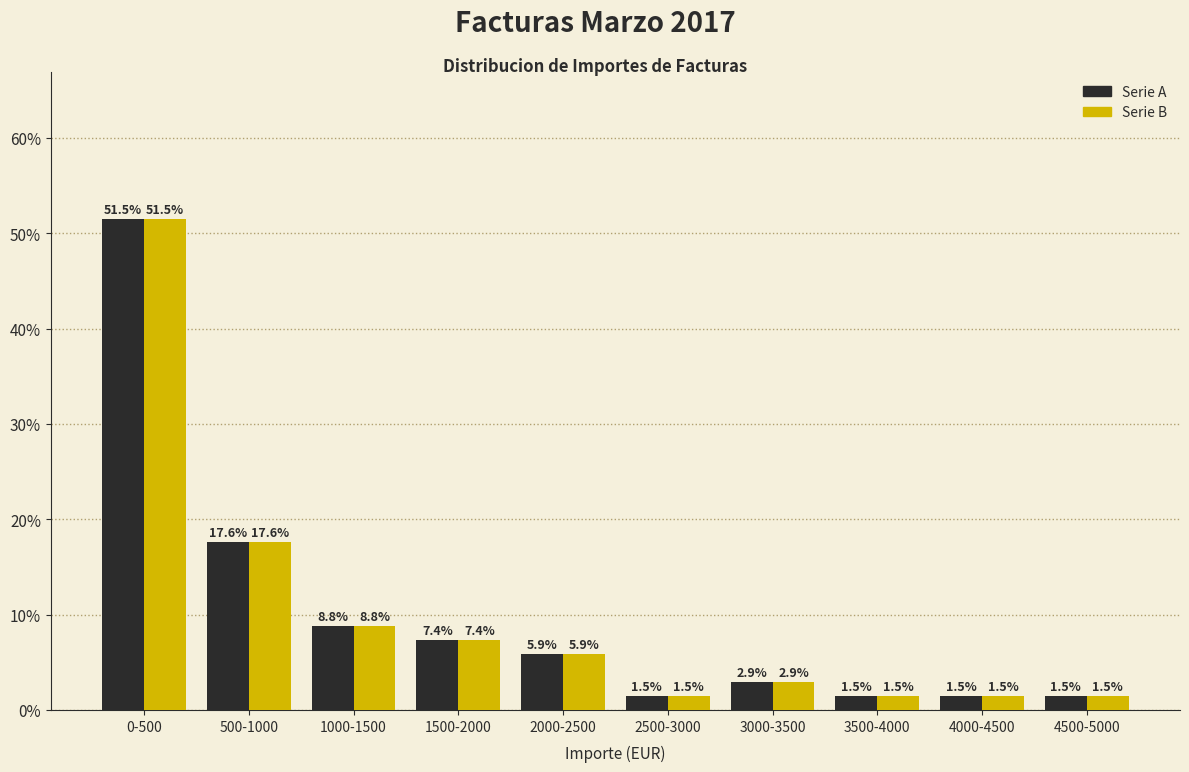

What is the greatest value displayed?

51.5